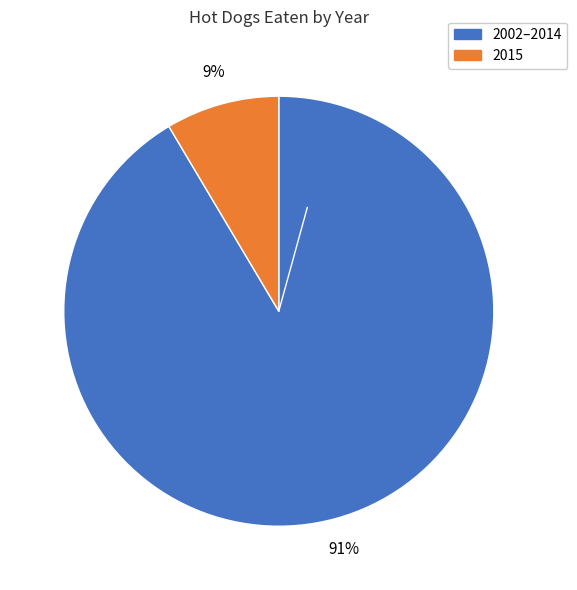

To the nearest percent, what is the average slice percentage?

50%